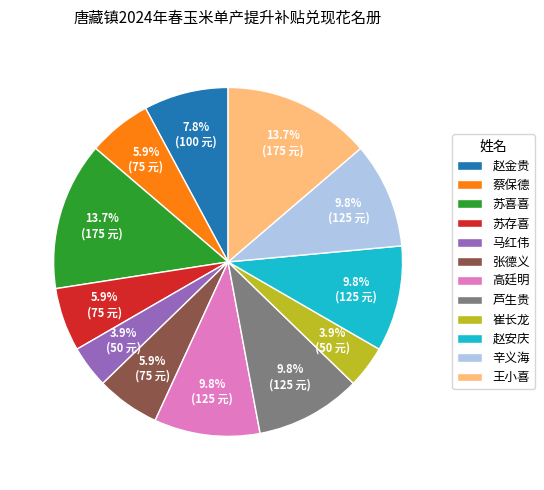

How many segments does this pie chart have?

12